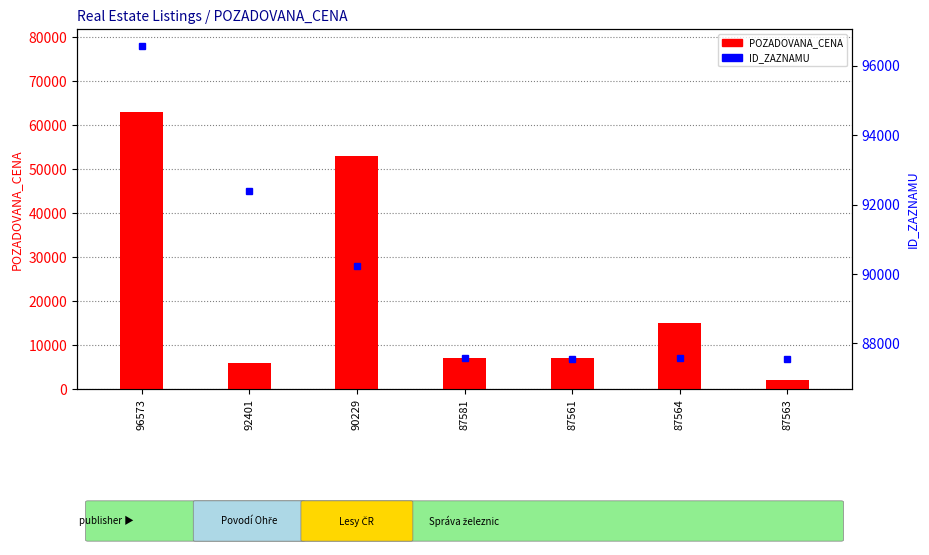

What is the maximum value for ID_ZAZNAMU?

96573